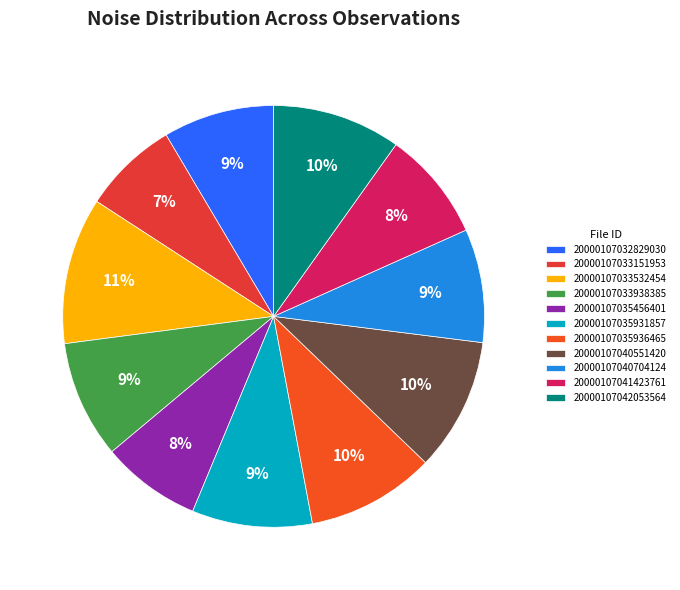

Which slice is the smallest?

20000107033151953